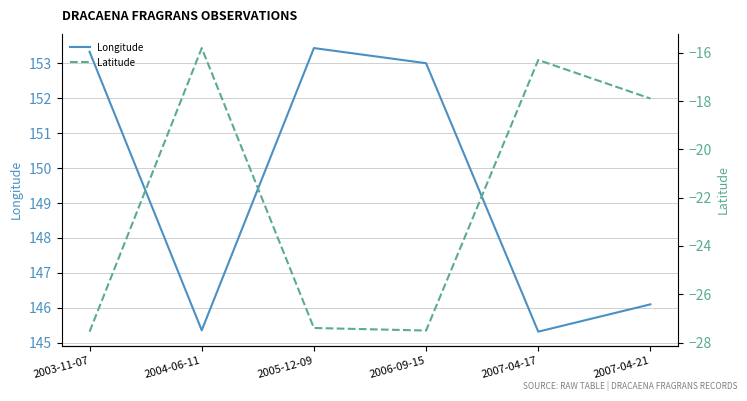

What is the spread (max minus min) of values at 2006-09-15?

180.5